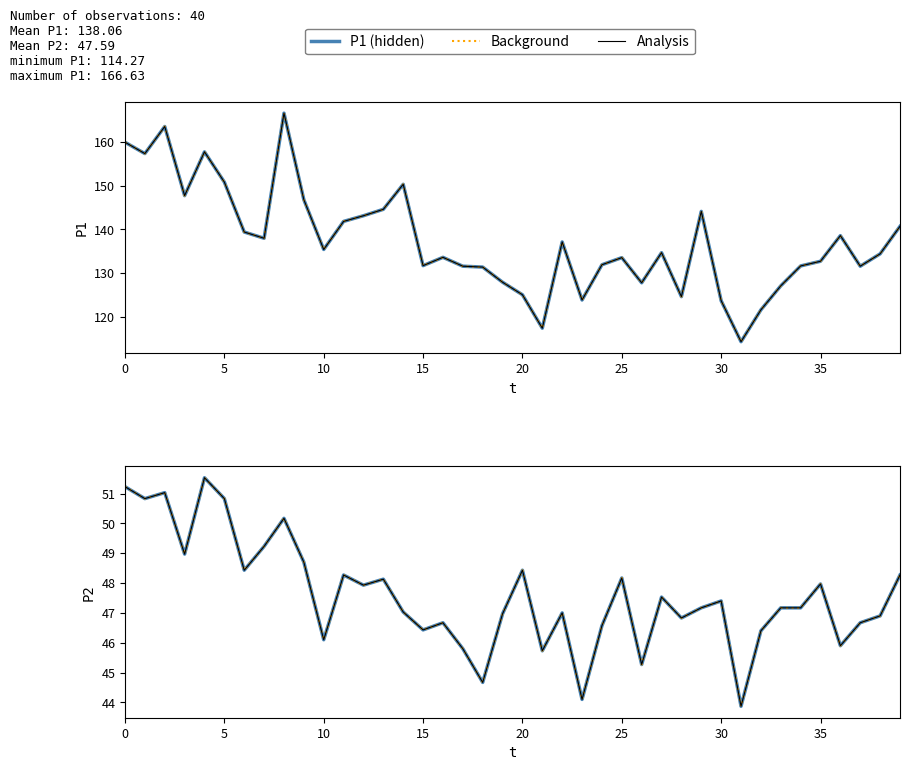

What is the difference between the maximum and minimum values in the P2 series?

7.7